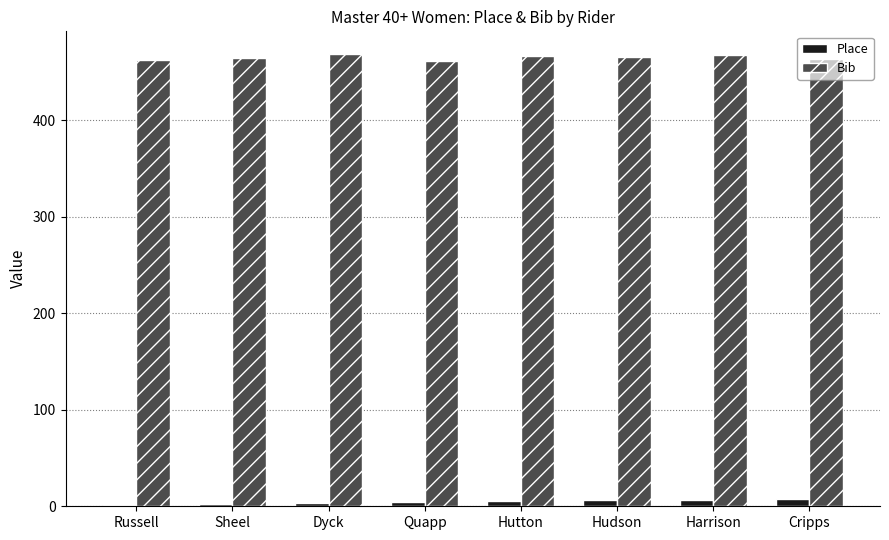

What is the maximum value for Bib?

469